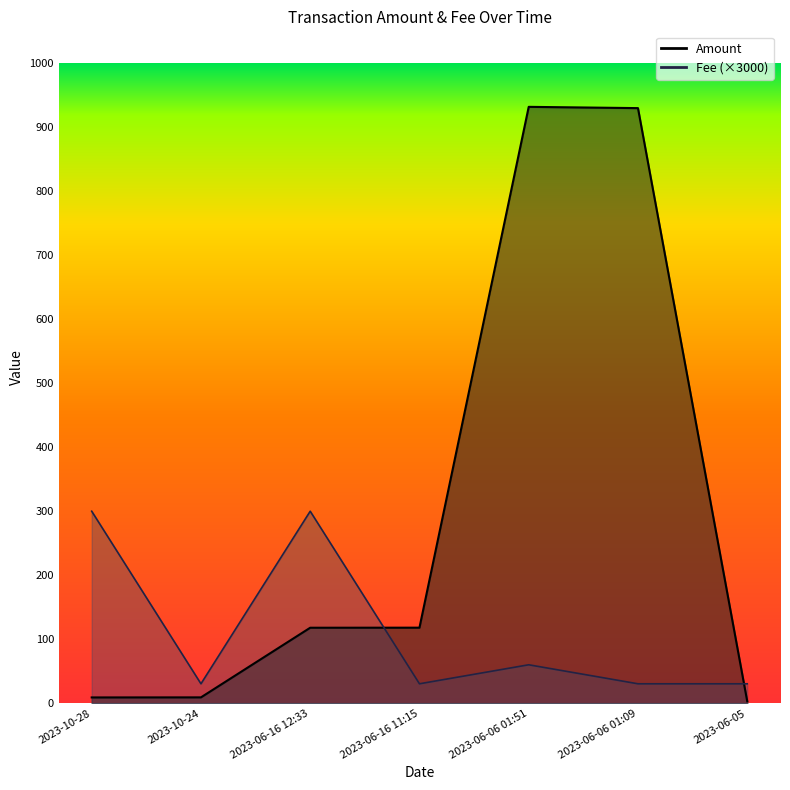

The value of Amount at 2023-06-06 01:09 is 1448.7. True or false?

False